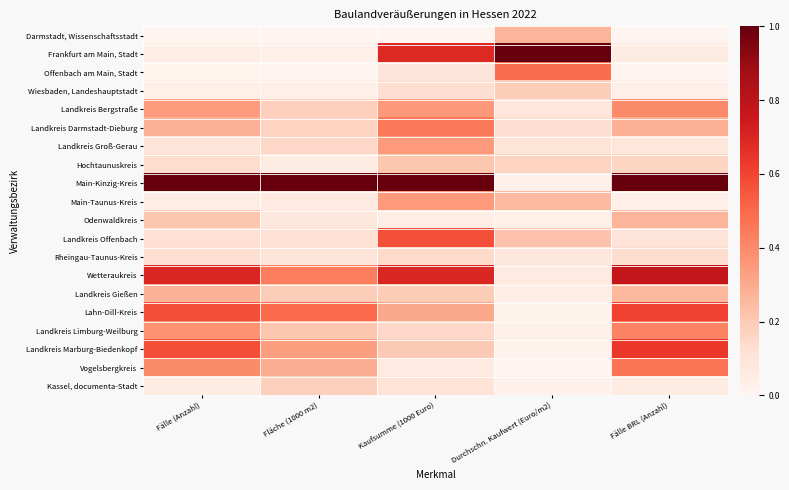

What is the difference between the highest and lowest values at Durchschn. Kaufwert (Euro/m2)?

1.0